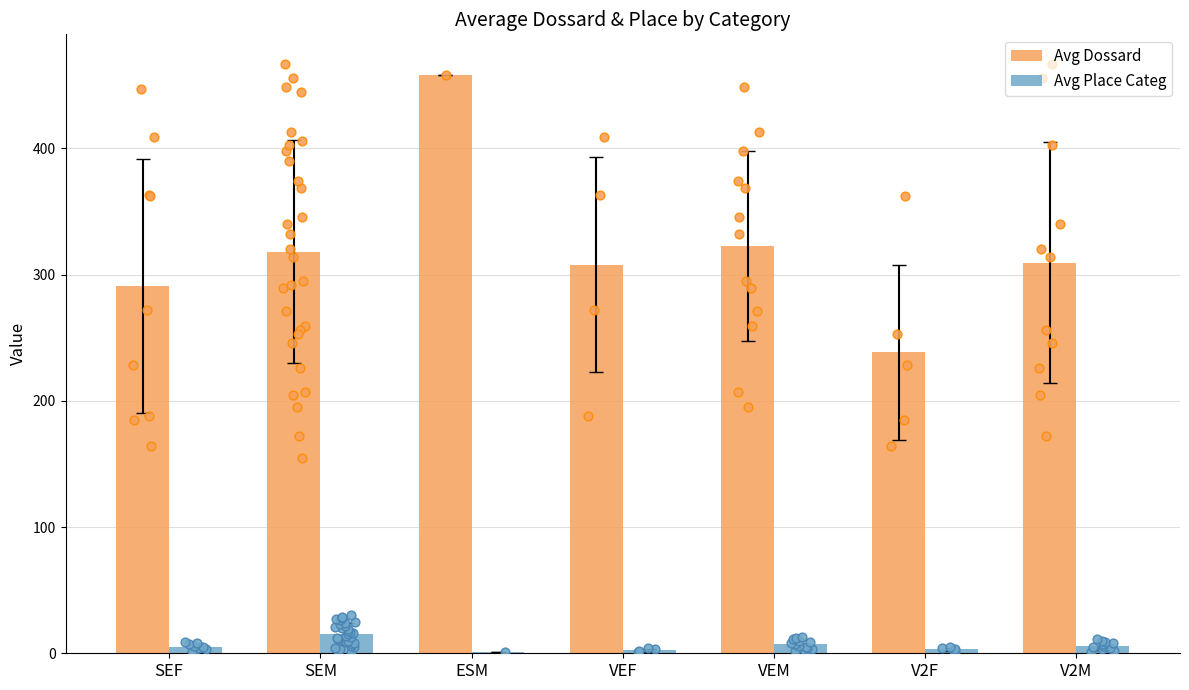

Which series reaches the maximum Y coordinate?

Avg Dossard